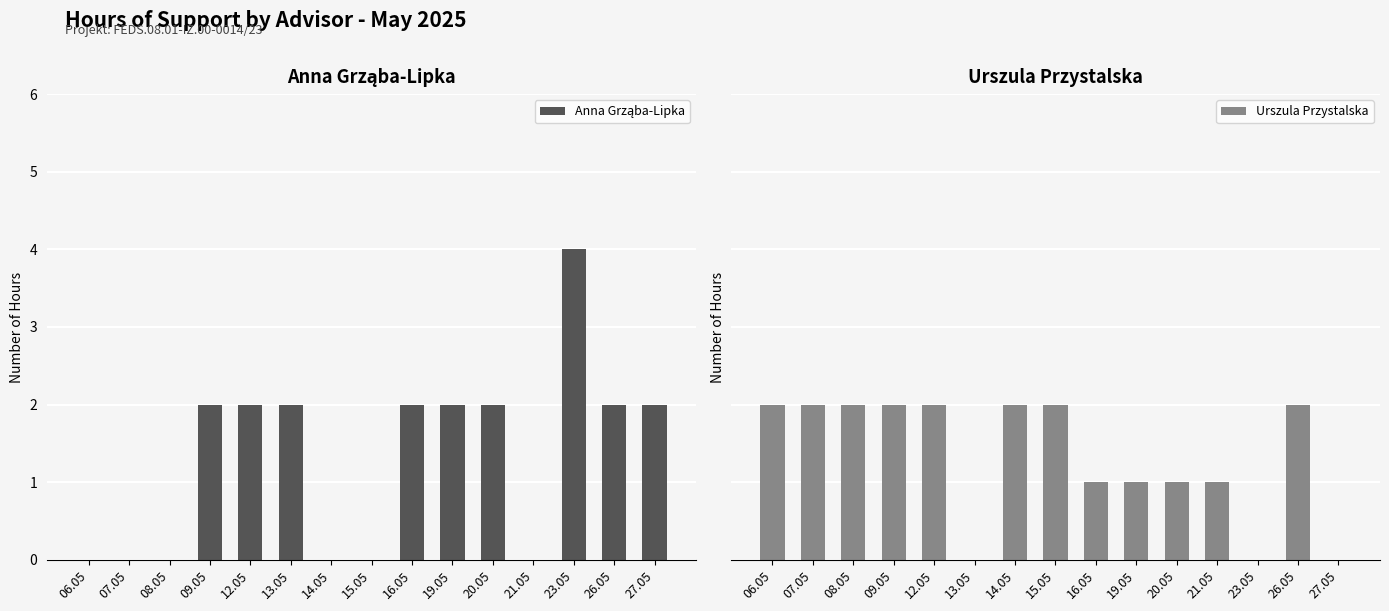

List the labels in order of Anna Grząba-Lipka value, largest first.

23.05, 09.05, 12.05, 13.05, 16.05, 19.05, 20.05, 26.05, 27.05, 06.05, 07.05, 08.05, 14.05, 15.05, 21.05